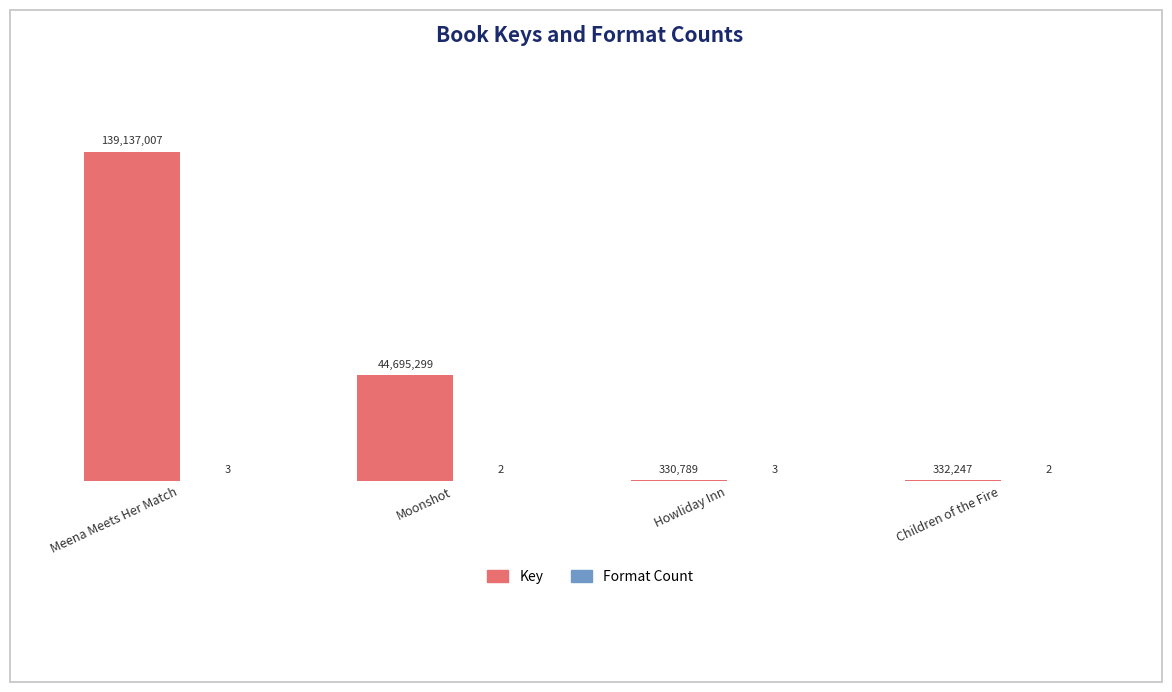

Between Moonshot and Howliday Inn, which series saw the biggest shift?

Key